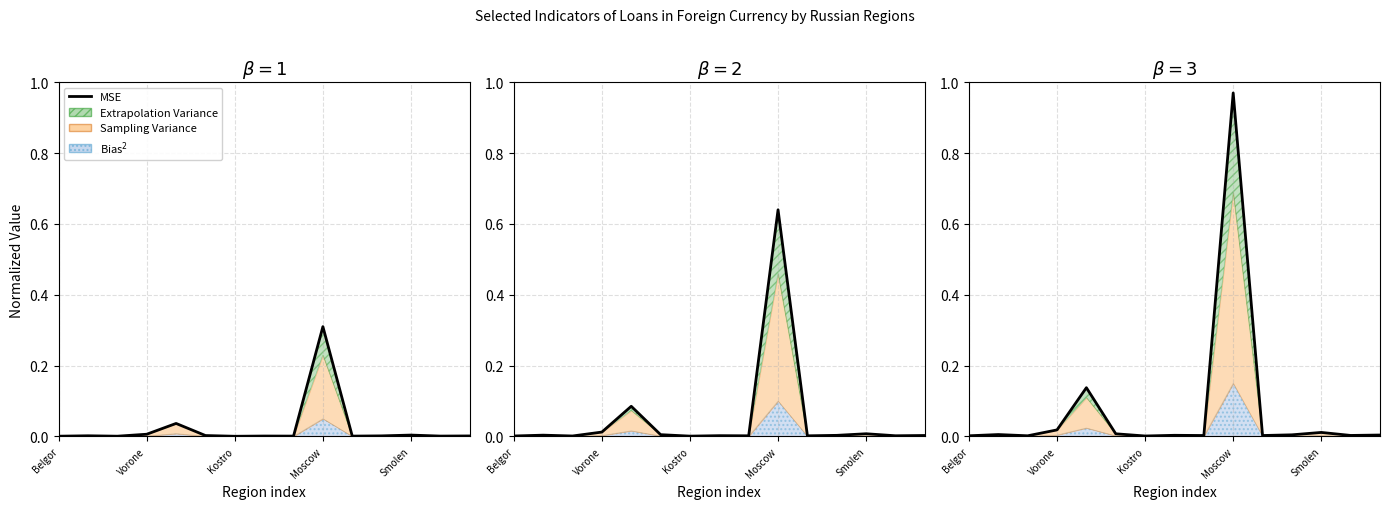

Which category has the highest value across all series?

Moscow